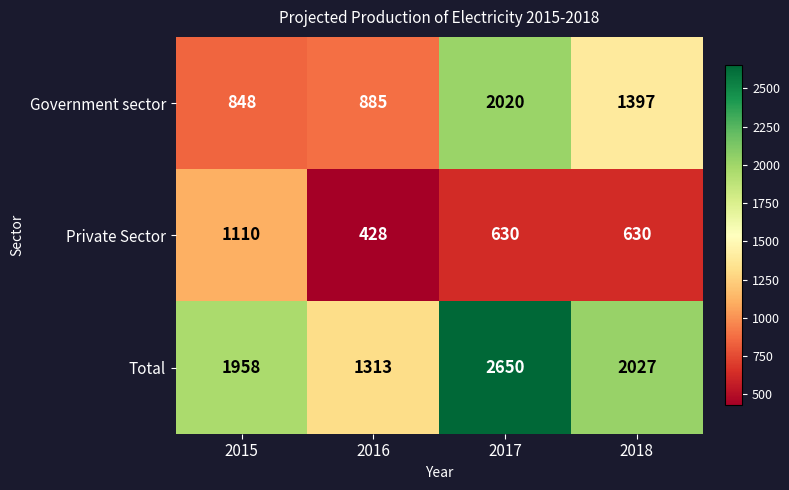

What is the spread (max minus min) of values at 2017?

2020